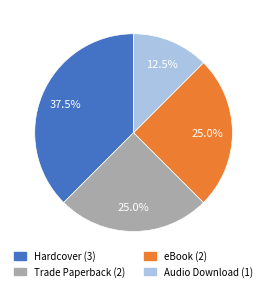

Which has a higher value, Trade Paperback or Audio Download?

Trade Paperback